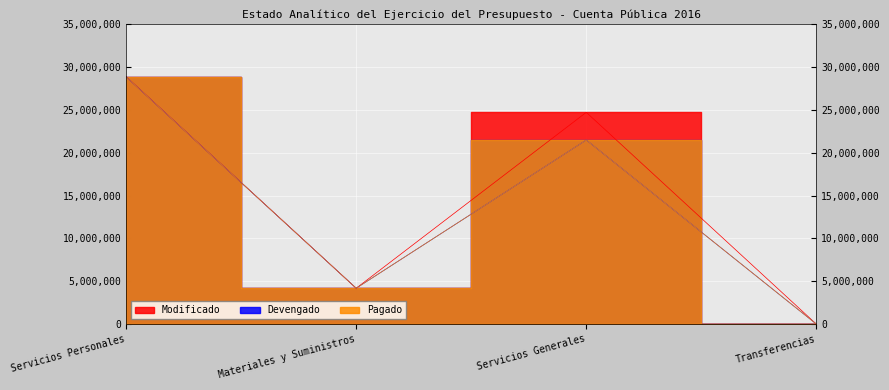

Which series ends up on top after the final intersection of Devengado and Pagado?

Devengado